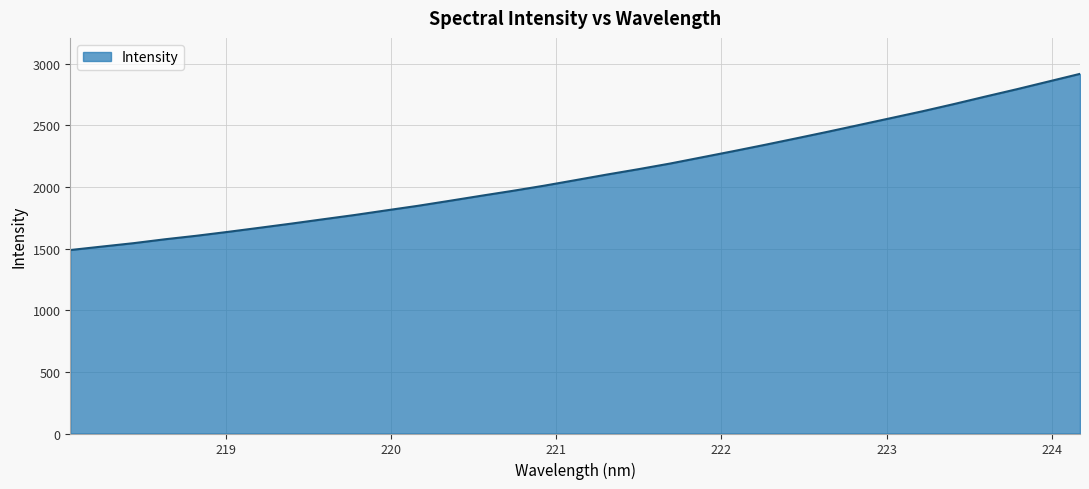

What is the greatest value displayed?

2916.2